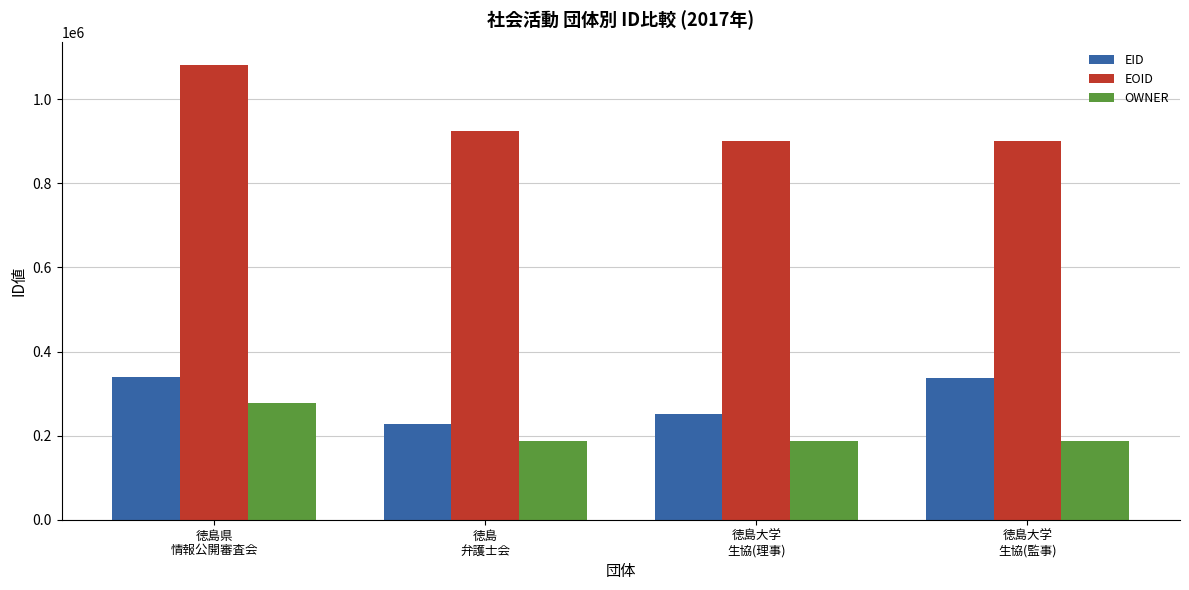

What is the difference between the OWNER values at 徳島大学
生協(理事) and 徳島県
情報公開審査会?

90684